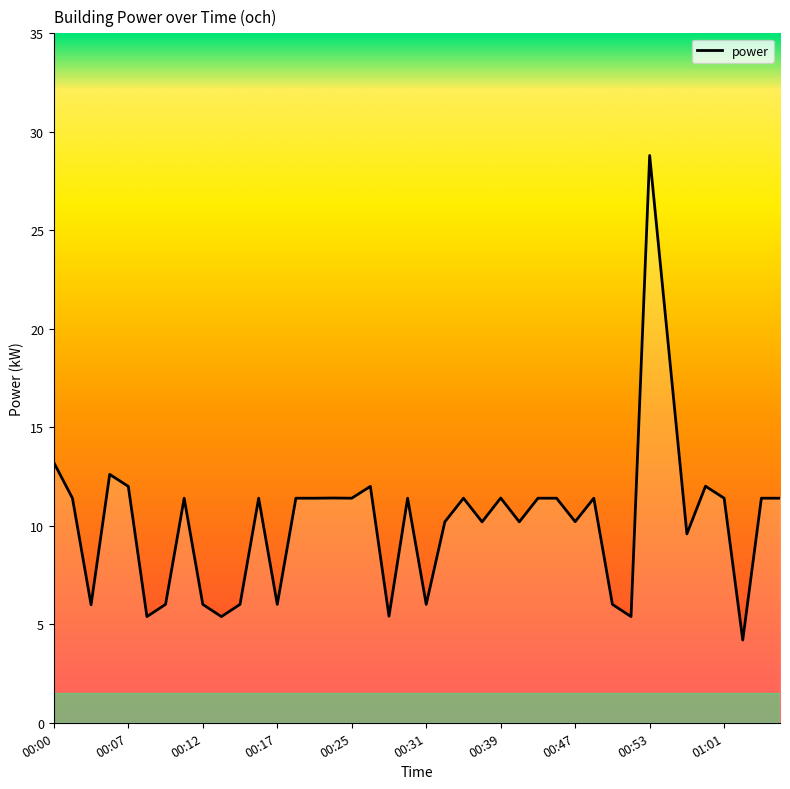

What is the greatest value displayed?

28.8